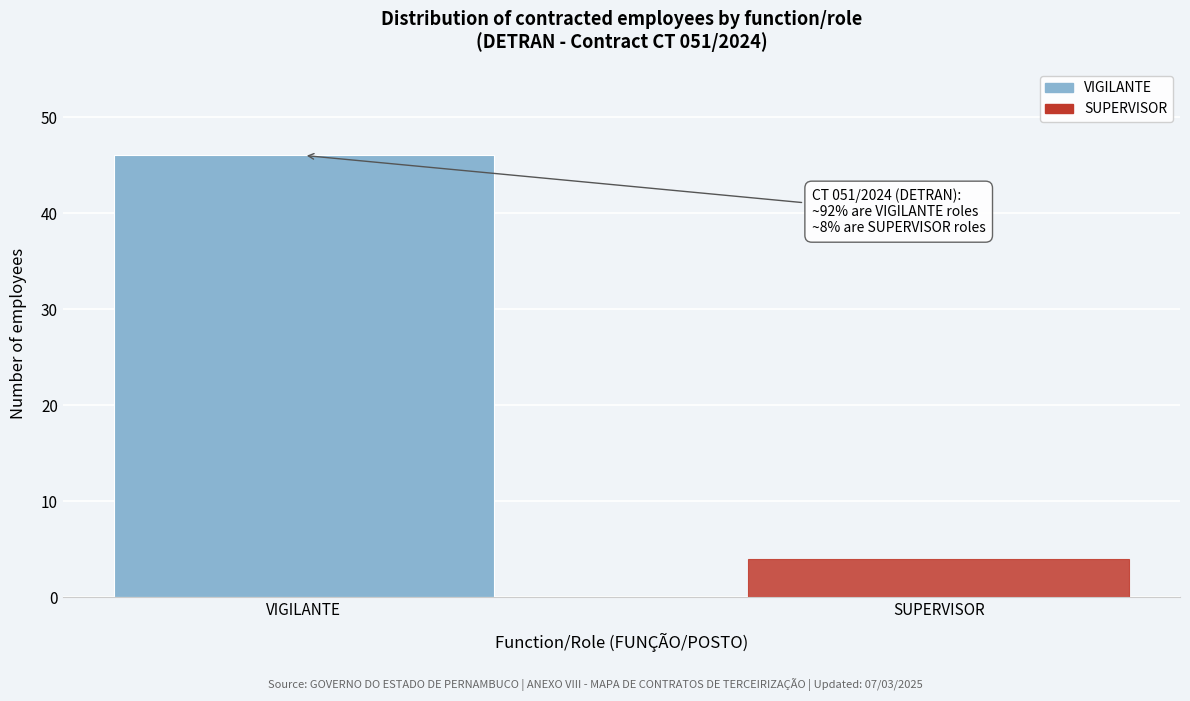

Reading left to right, extract all data points from this chart.

VIGILANTE=46	SUPERVISOR=4